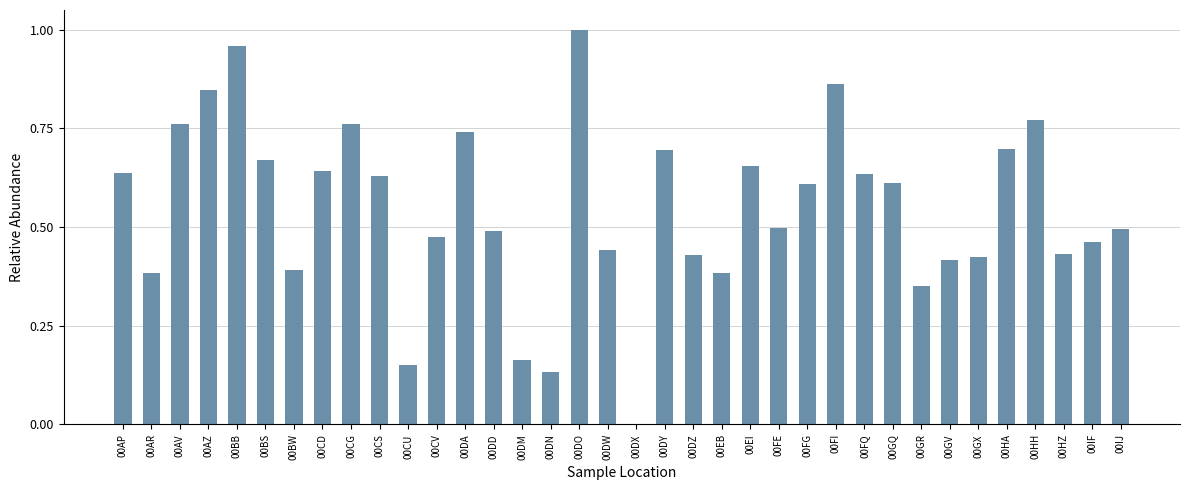

What is the change in value from 00FI to 00IF?

-0.4